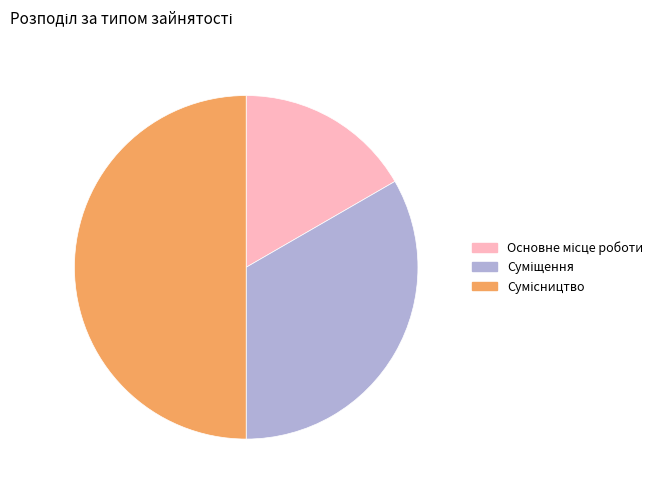

Approximately how many times larger is the value at Основне місце роботи compared to Суміщення?

0.5